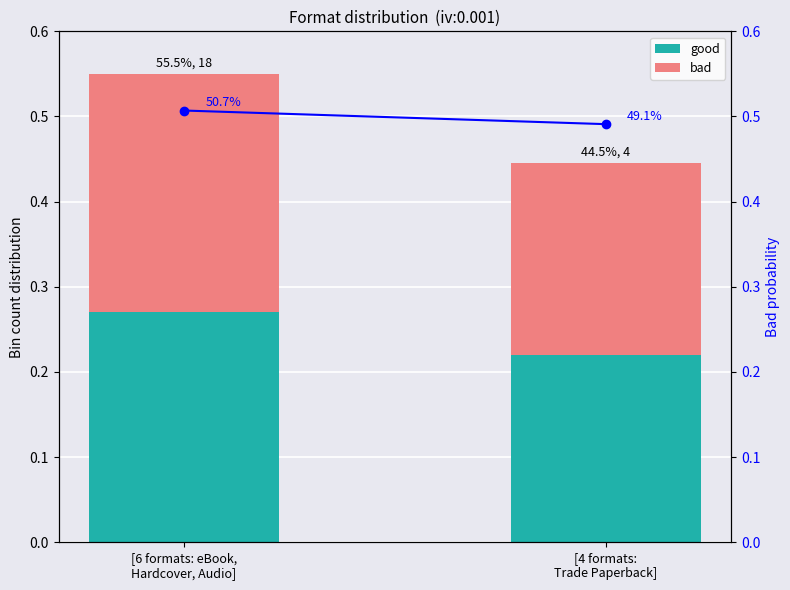

How many bars are there in each group?

2